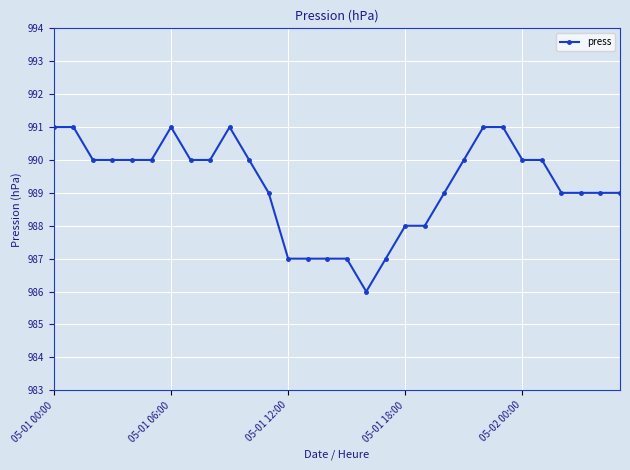

Does the chart have visible grid lines?

Yes